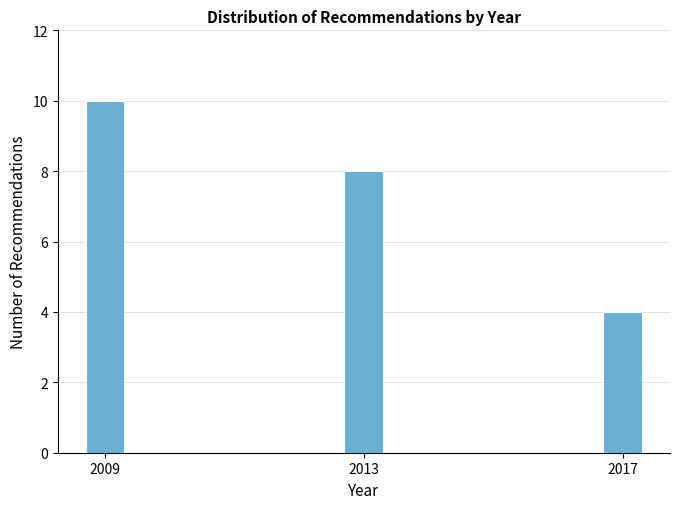

Reading left to right, what are all the values shown in this chart?

10	8	4